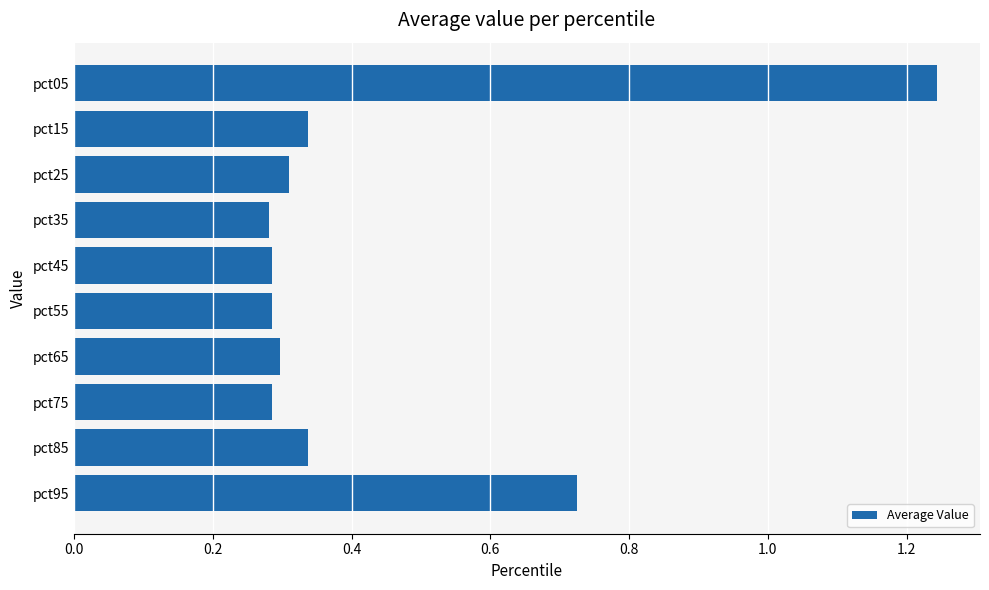

What is the sum of the values at pct95 and pct25?

1.0